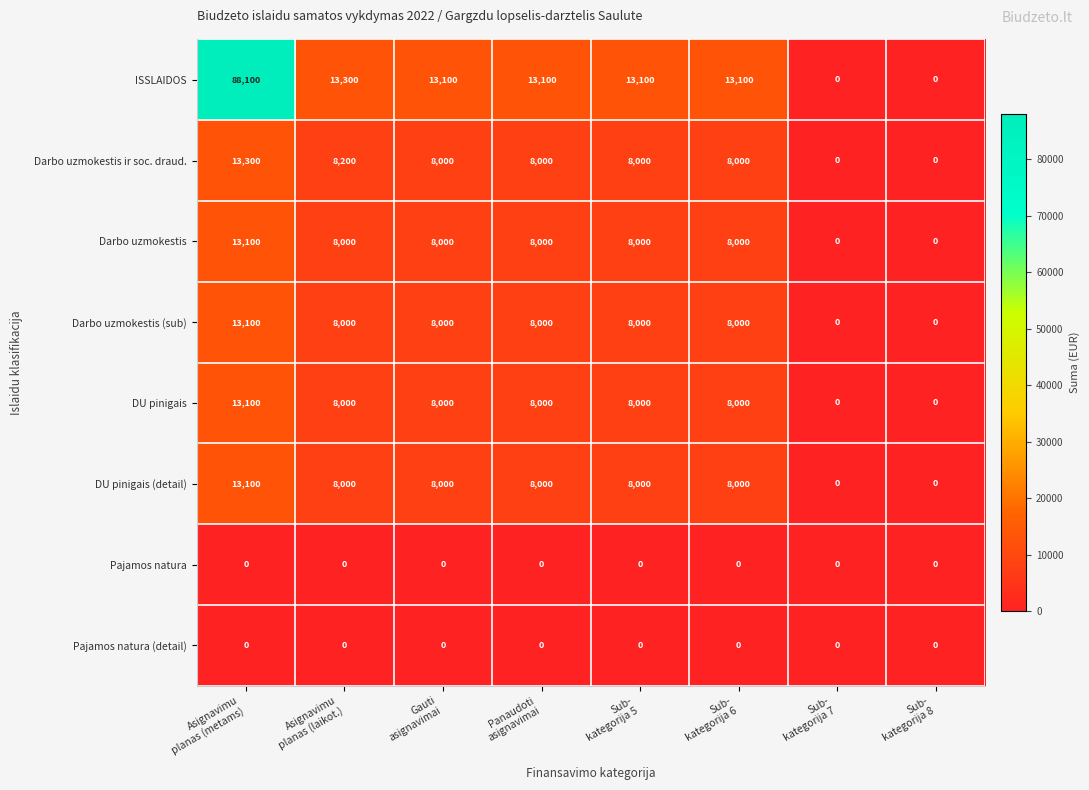

Which series has the largest total across all categories?

ISSLAIDOS